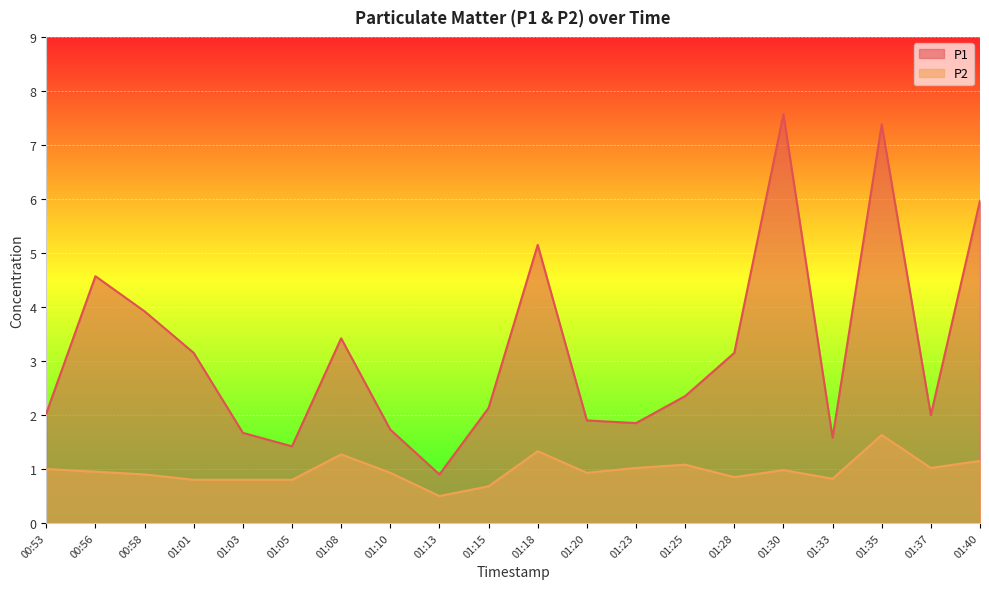

Between 01:20 and 01:08, which is larger?

01:08